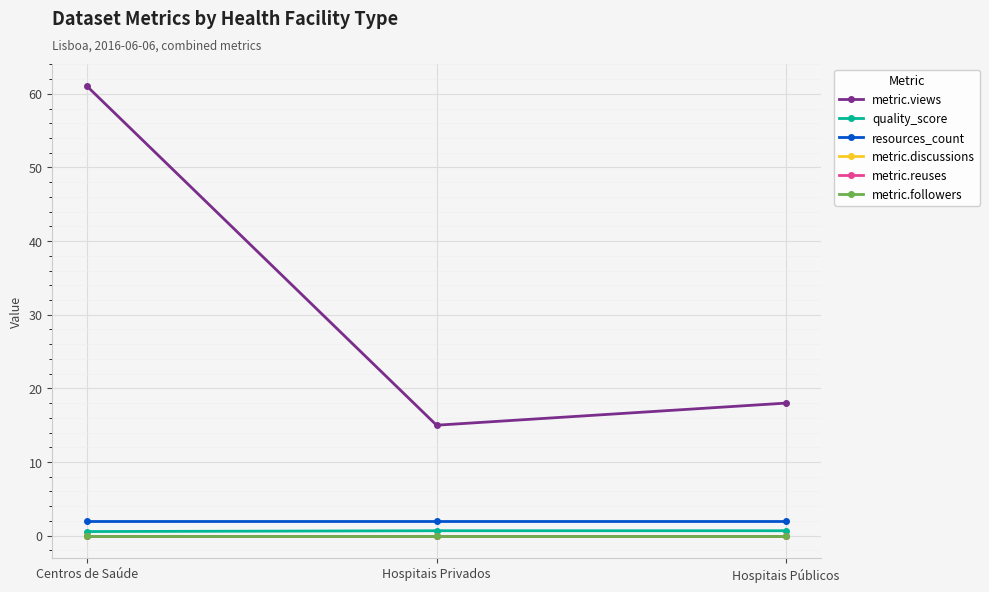

Between Hospitais Privados and Hospitais Públicos, which series saw the biggest shift?

metric.views